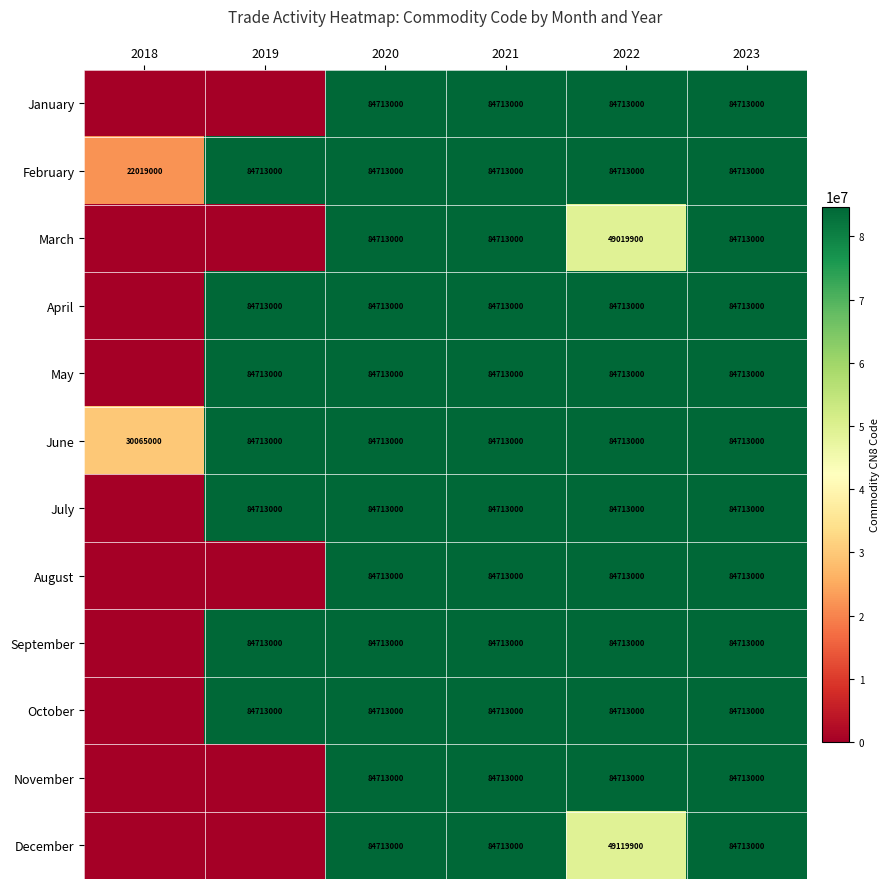

What is the sum of the March values at 2021 and 2023?

169426000